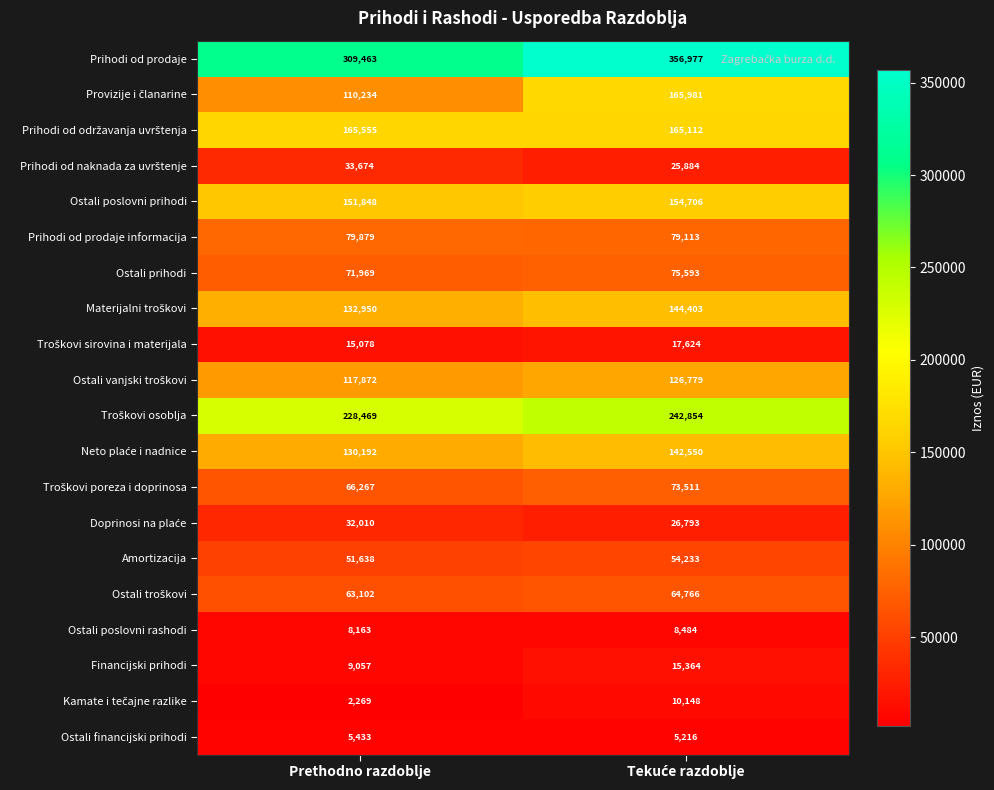

The Ostali poslovni rashodi series shows 13108 at Prethodno razdoblje. True or false?

False